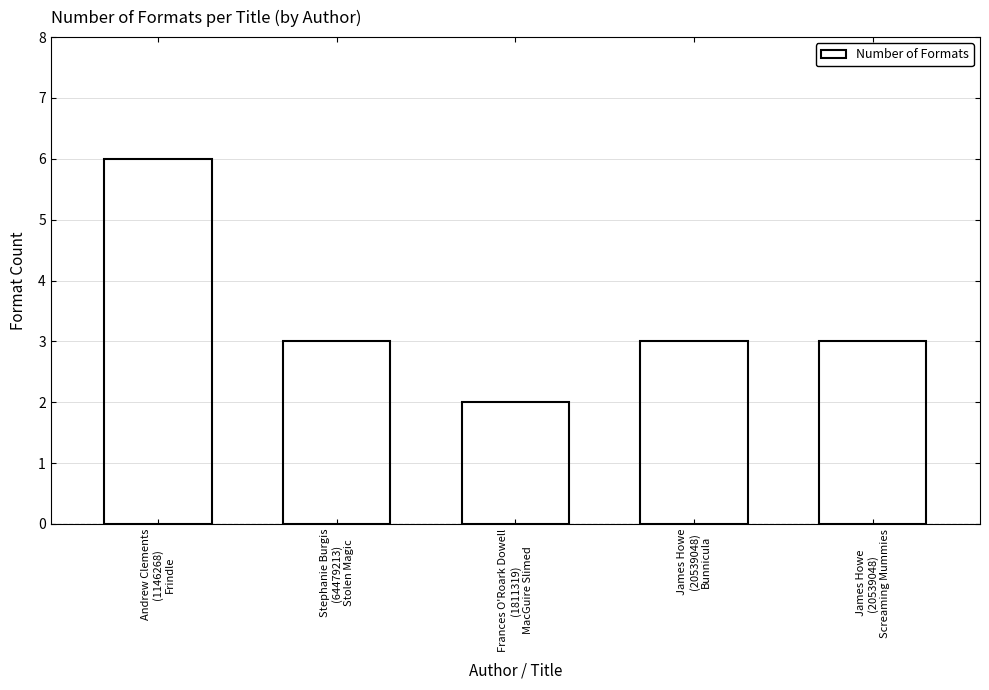

What is the difference between the values at Frances O'Roark Dowell
(1811319)
MacGuire Slimed and Andrew Clements
(1146268)
Frindle?

4